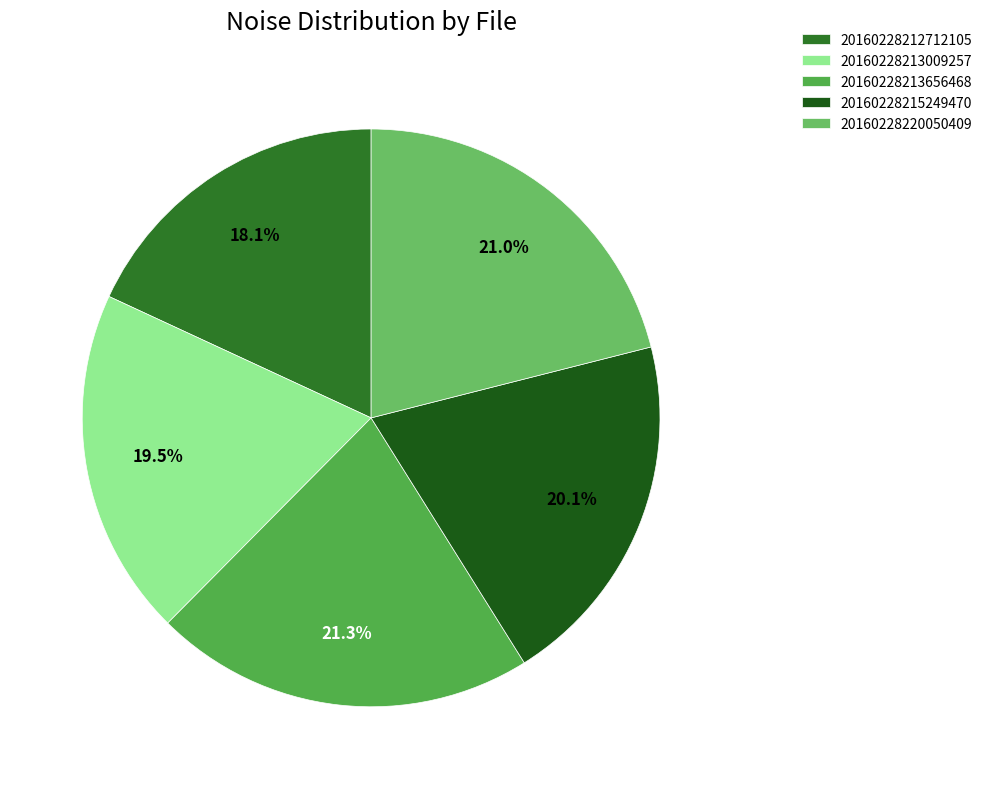

Which category has the smallest portion of the pie?

20160228212712105